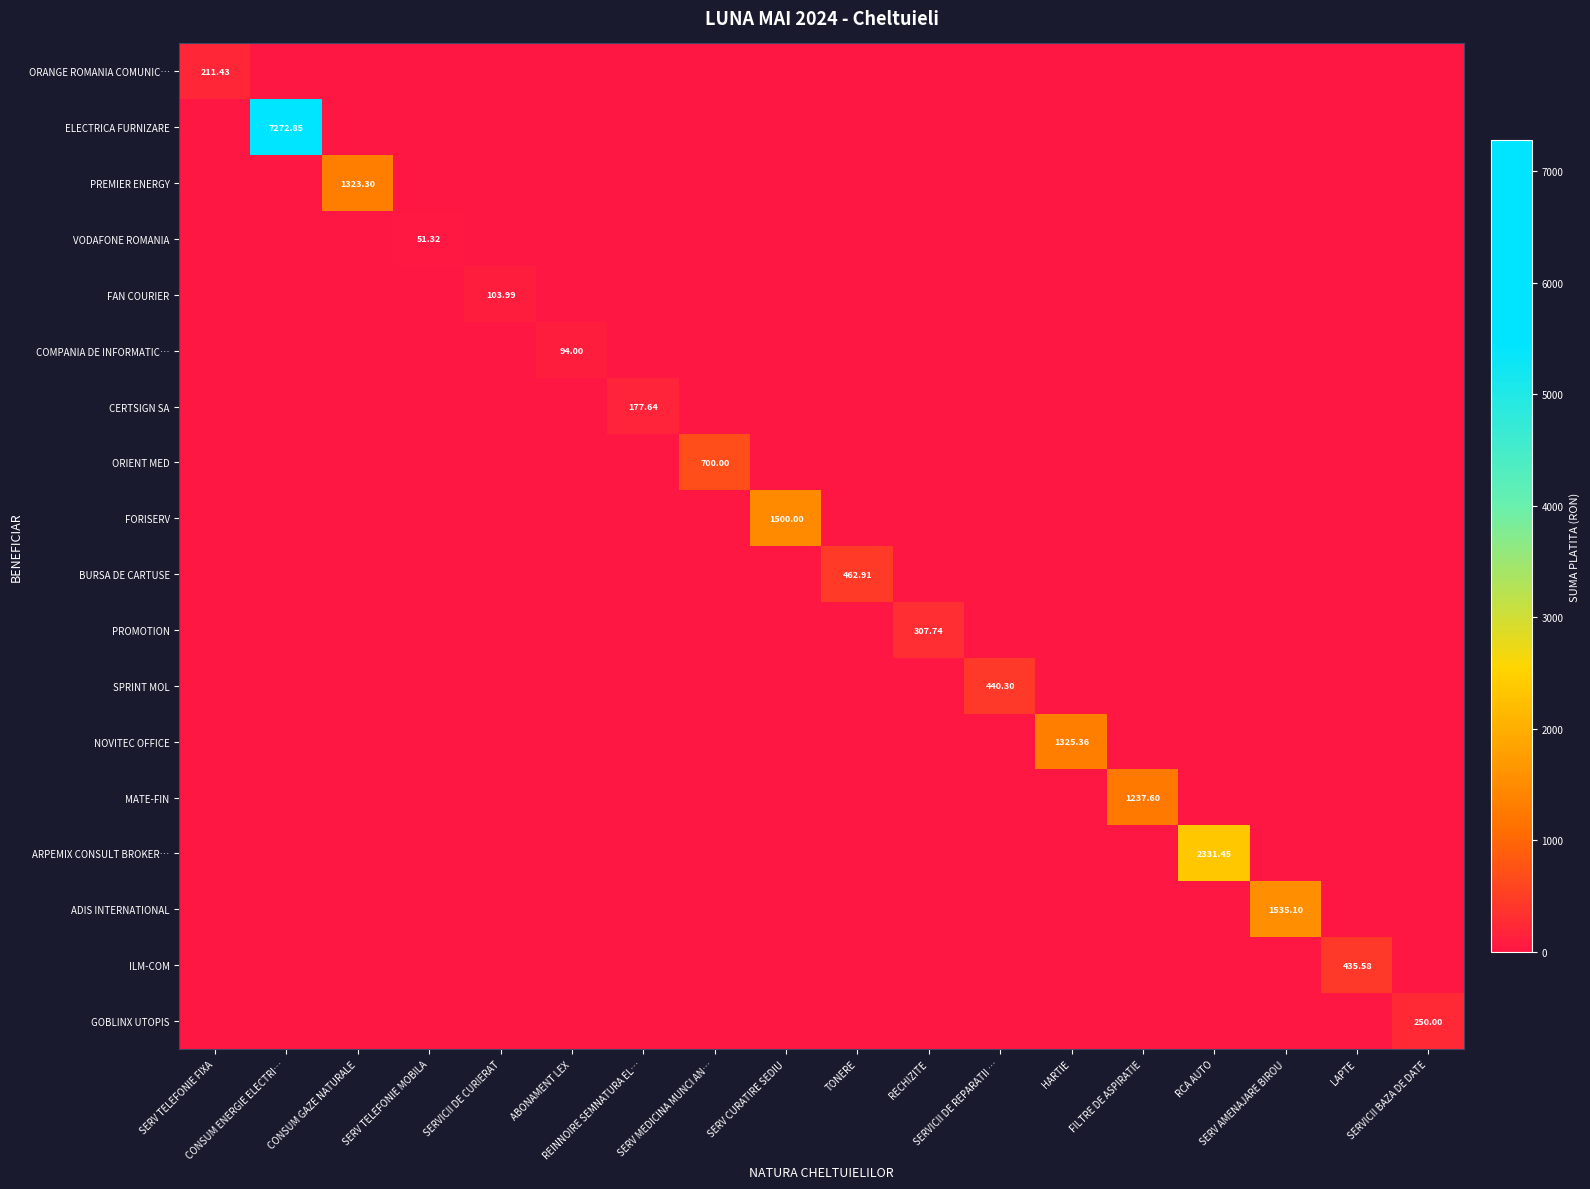

What is the difference between the maximum and second lowest values in the PROMOTION series?

307.7